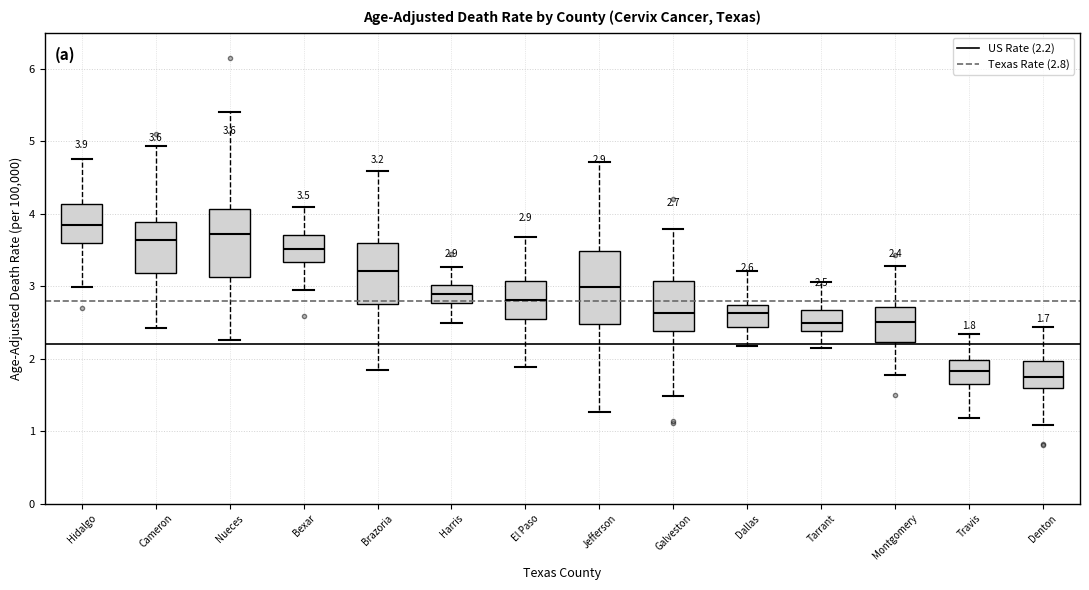

Which box's median line is the highest?

Hidalgo